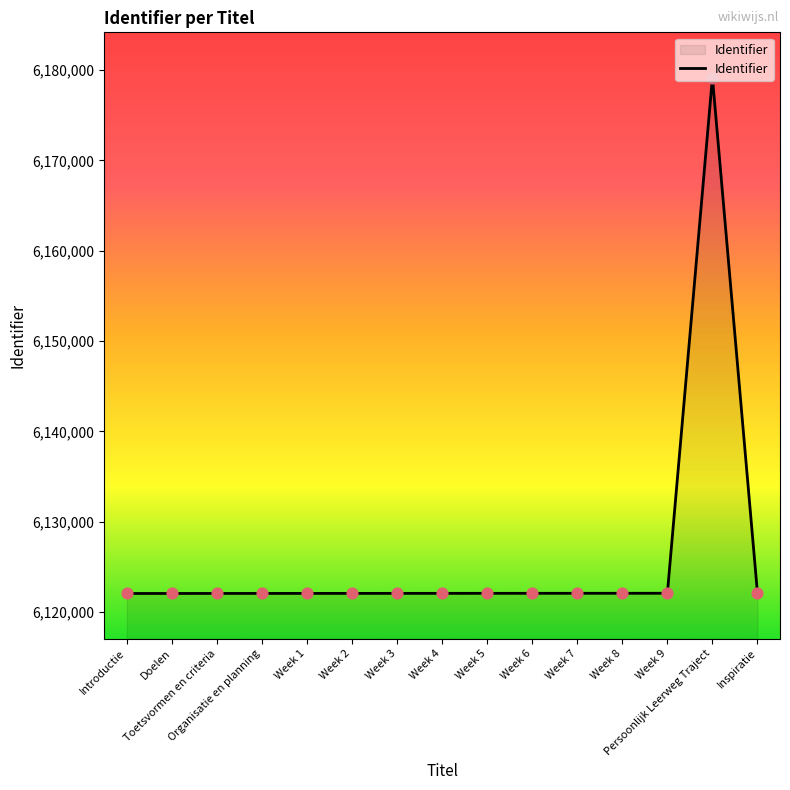

What is the greatest value displayed?

6179177